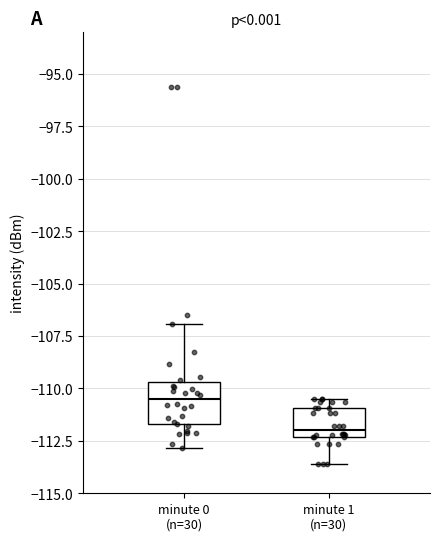

Which box's median line is the lowest?

minute 1 (n=30)